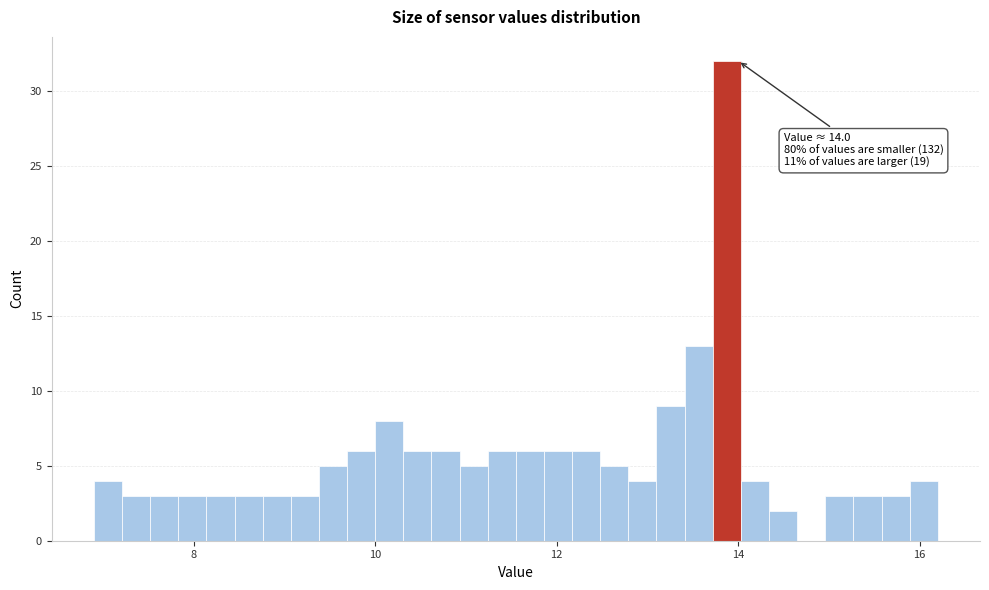

Around what value on the x-axis is the tallest bar? Give the approximate position of its centre, as read against the axis.

13.8